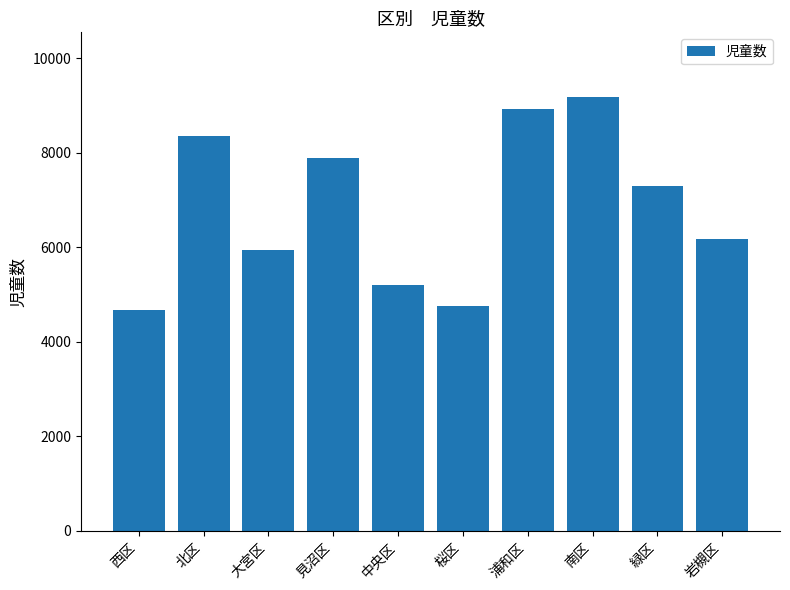

Which category has the highest value across all series?

南区